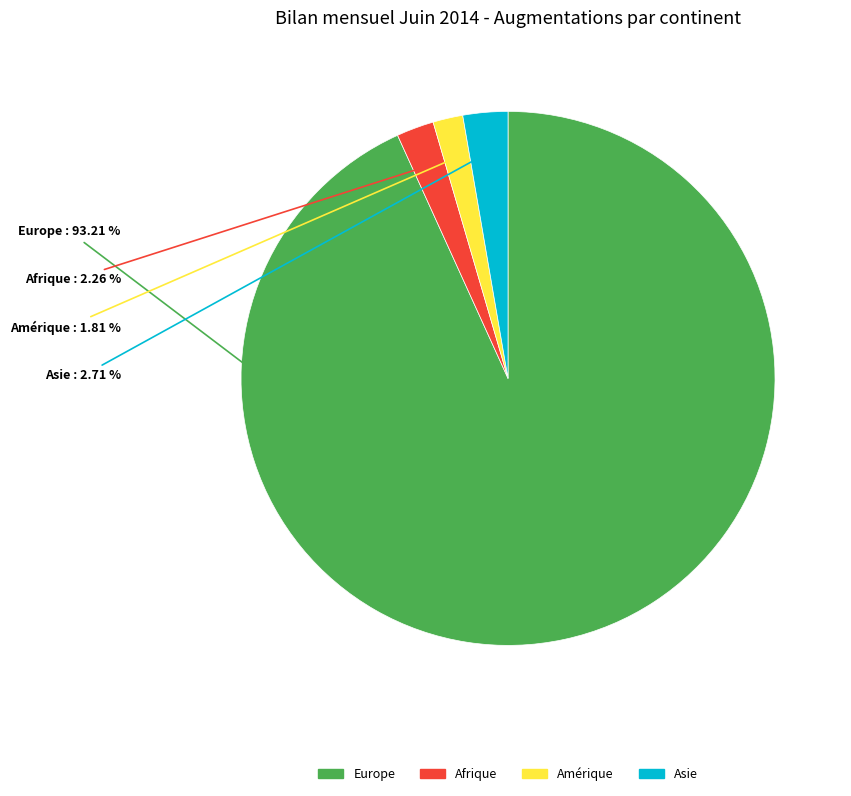

Is there any slice that represents more than half of the pie?

Yes